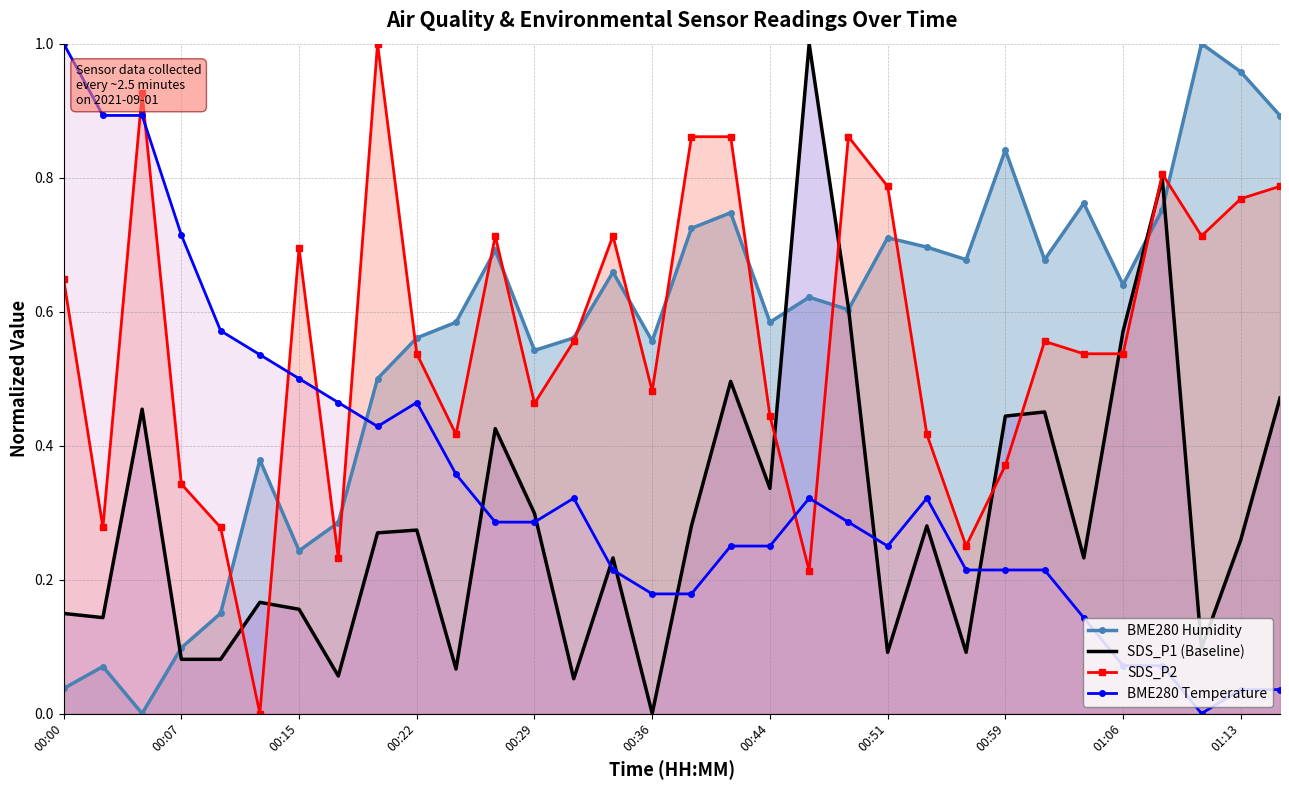

True or false: BME280 Temperature and SDS_P1 (Baseline) cross at least once.

True